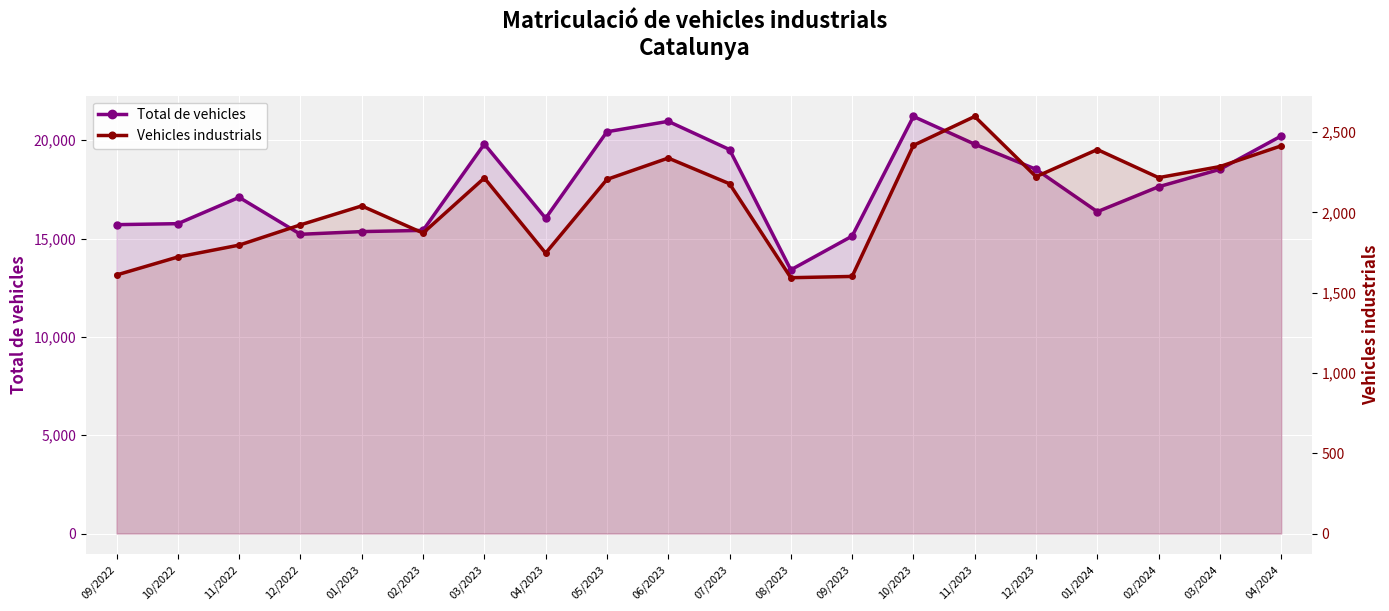

At which category does Total de vehicles reach its first local valley?

12/2022